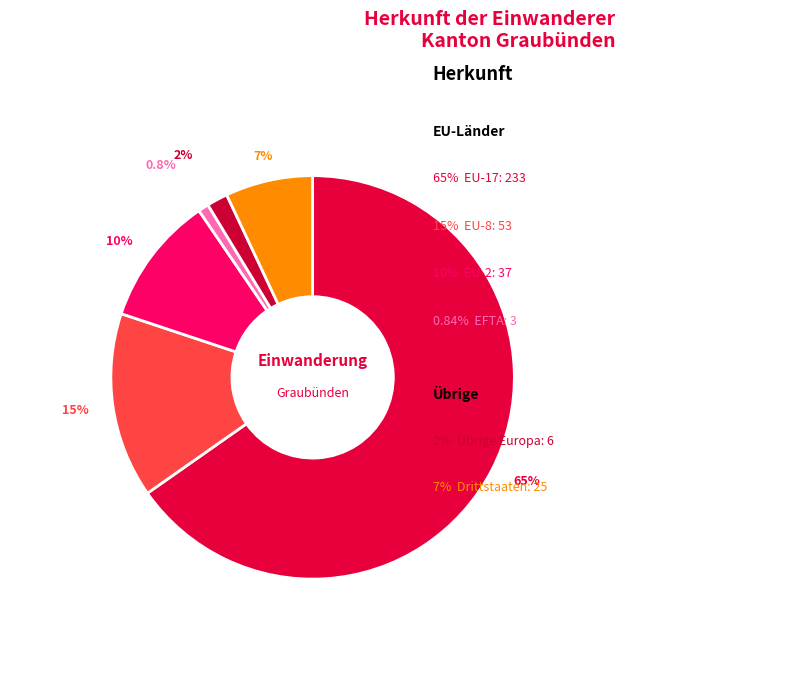

To the nearest percent, what is the average slice percentage?

17%